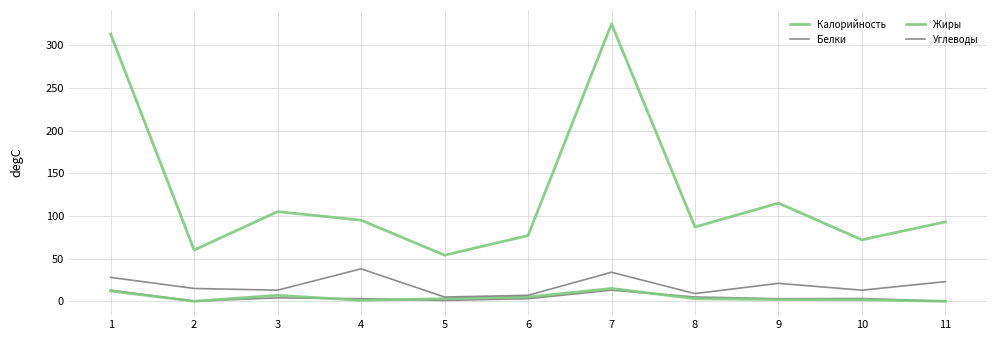

Does the chart display data point markers on the line(s)?

No